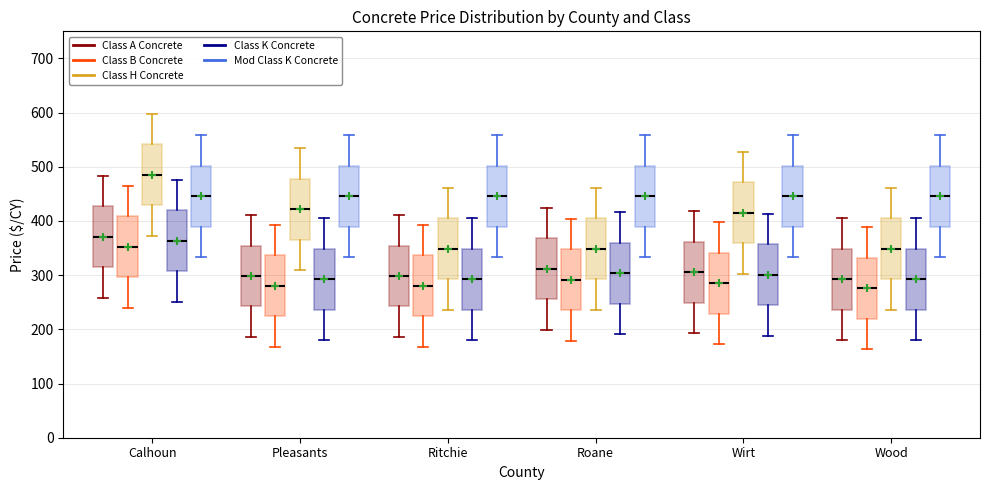

Which box's median line is the highest?

Calhoun (Class H Concrete)